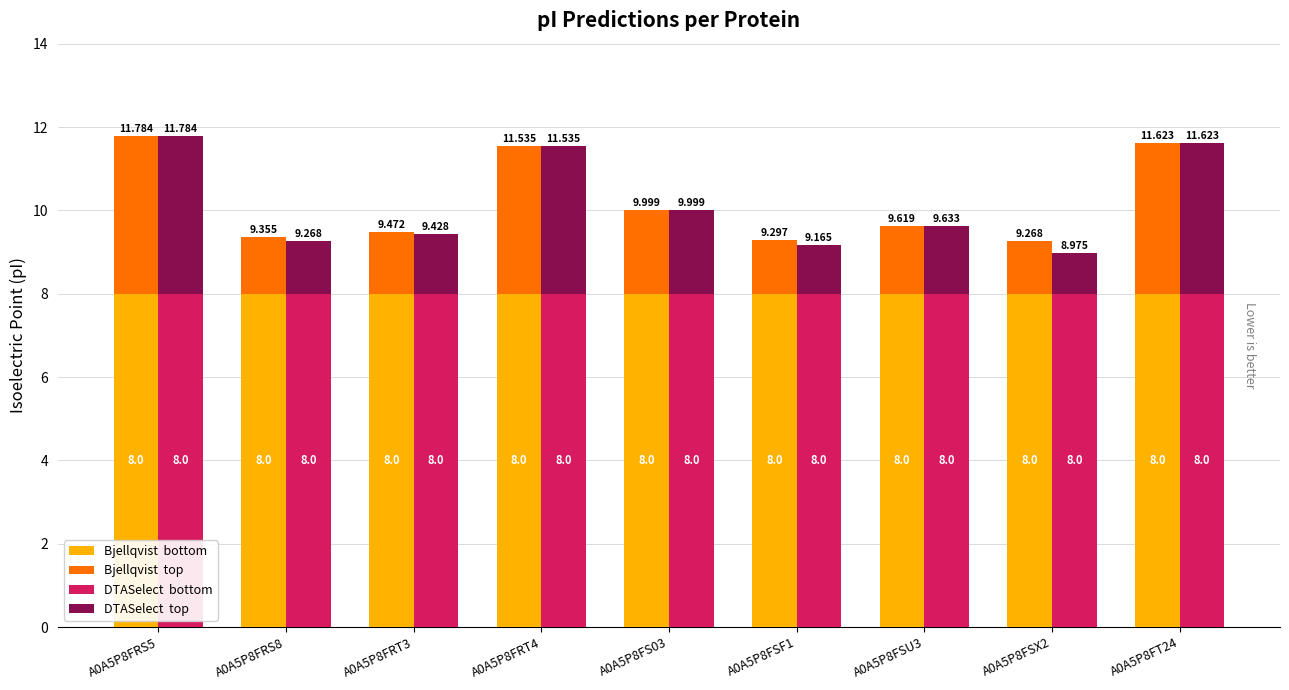

What is the total value across all series at A0A5P8FRS8?

18.6